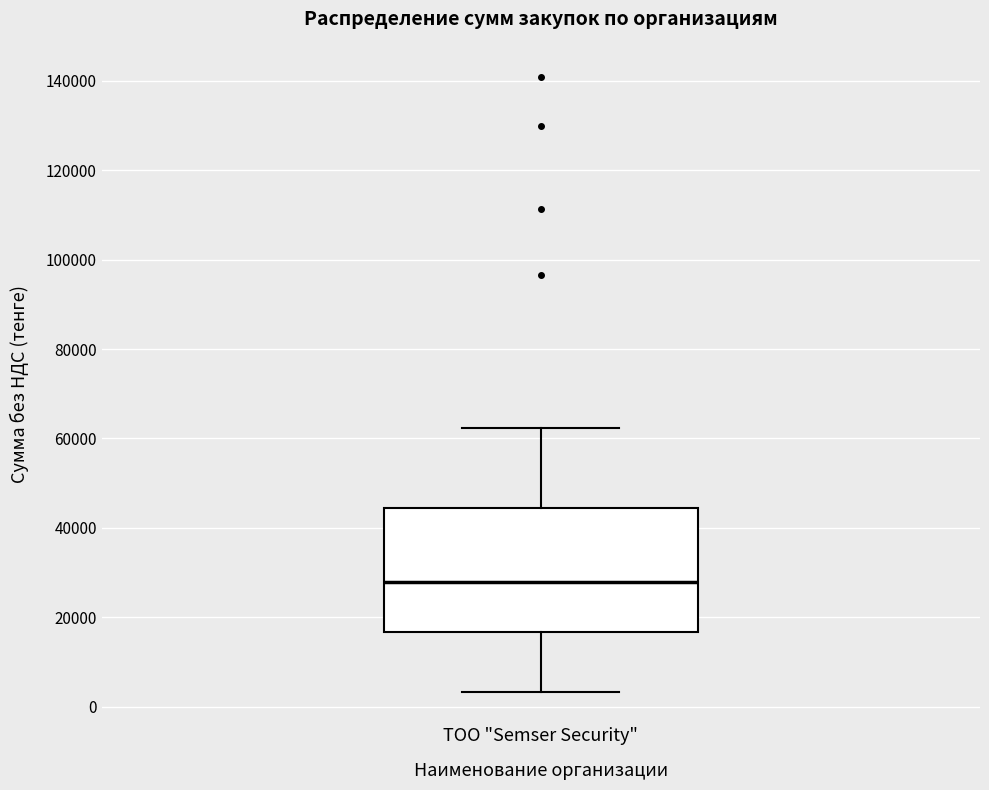

Transcribe this box plot: give where the median line is, the range the box spans, and where the two whiskers end, as read against the y-axis. The values are not printed on the chart, so give them approximately, as read against the axis.

median 28000, box 16000 to 44000, whiskers 4000 to 62000